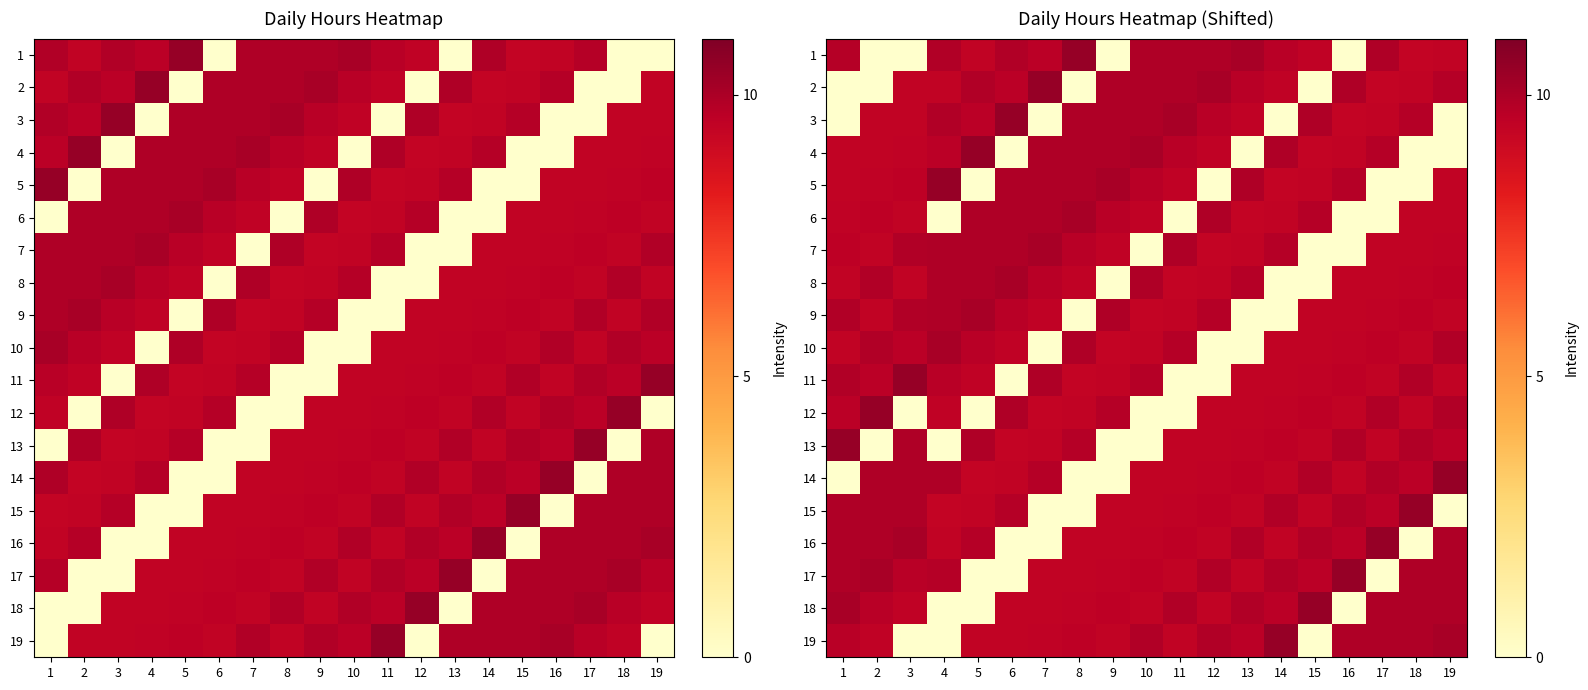

What is the total value across all series at 6?

146.4